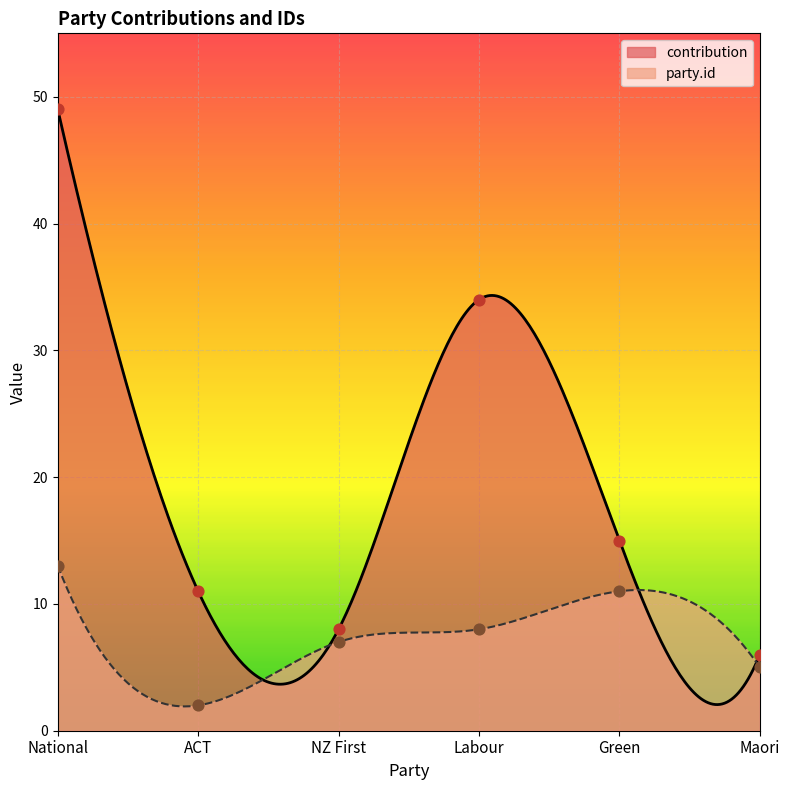

At how many categories does at least one series exceed 8?

4